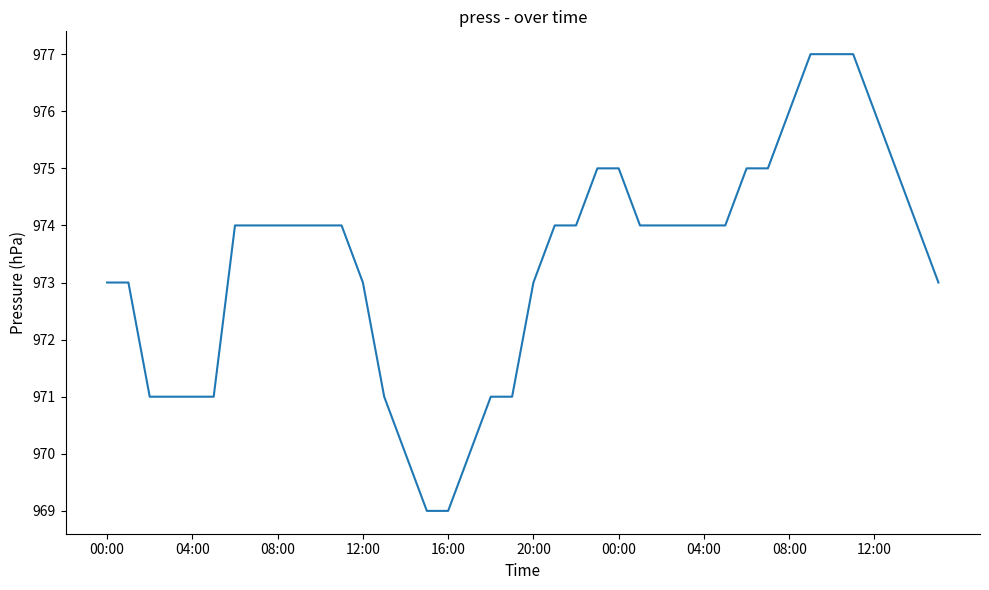

What is the difference between the maximum and minimum values?

8